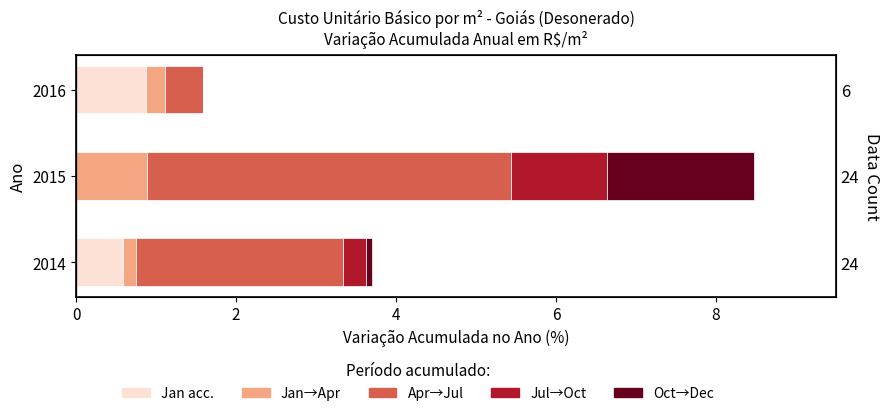

At how many categories does at least one series exceed 3?

1